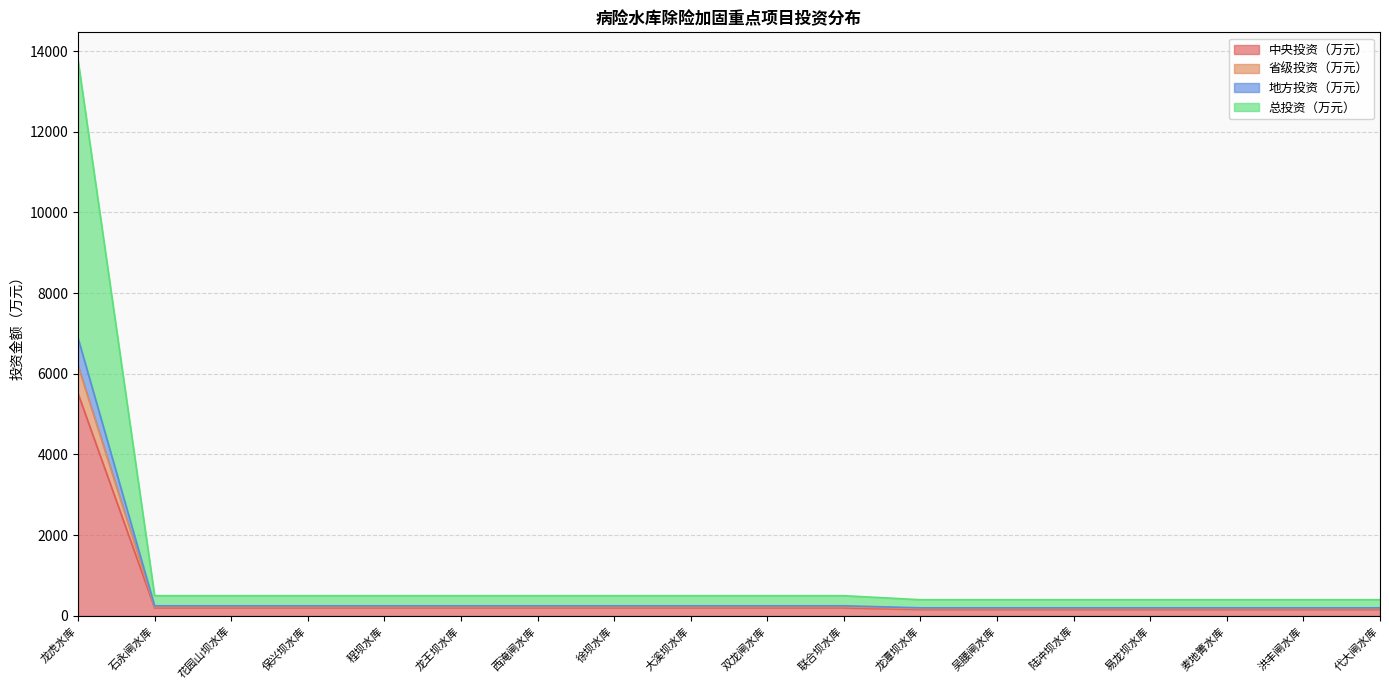

What is the approximate value of 省级投资（万元） at 陆冲坝水库?

180.0